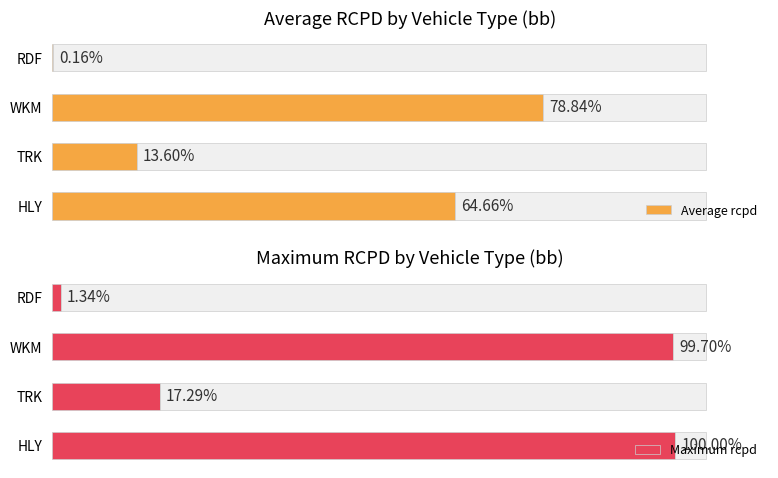

How many distinct data groups are displayed?

2